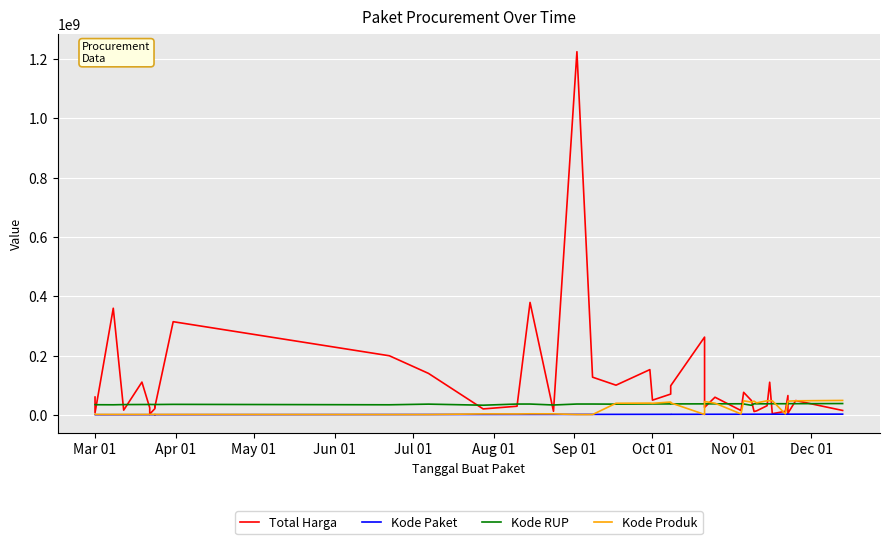

True or false: Total Harga and Kode Paket intersect in this chart.

False